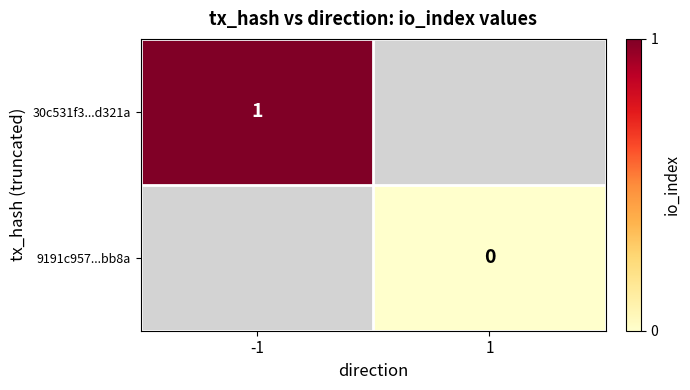

How many series are shown in this chart?

2